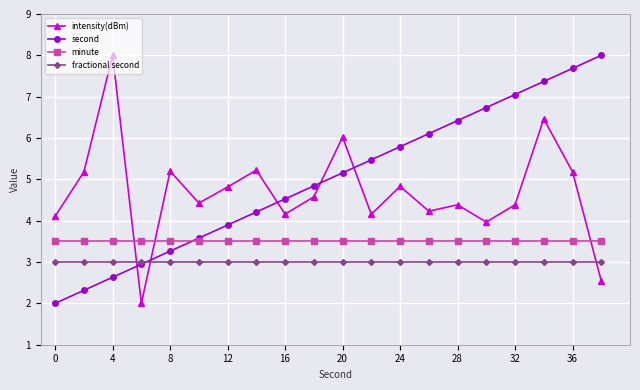

List the series in order of their overall mean, highest first.

second, intensity(dBm), minute, fractional second